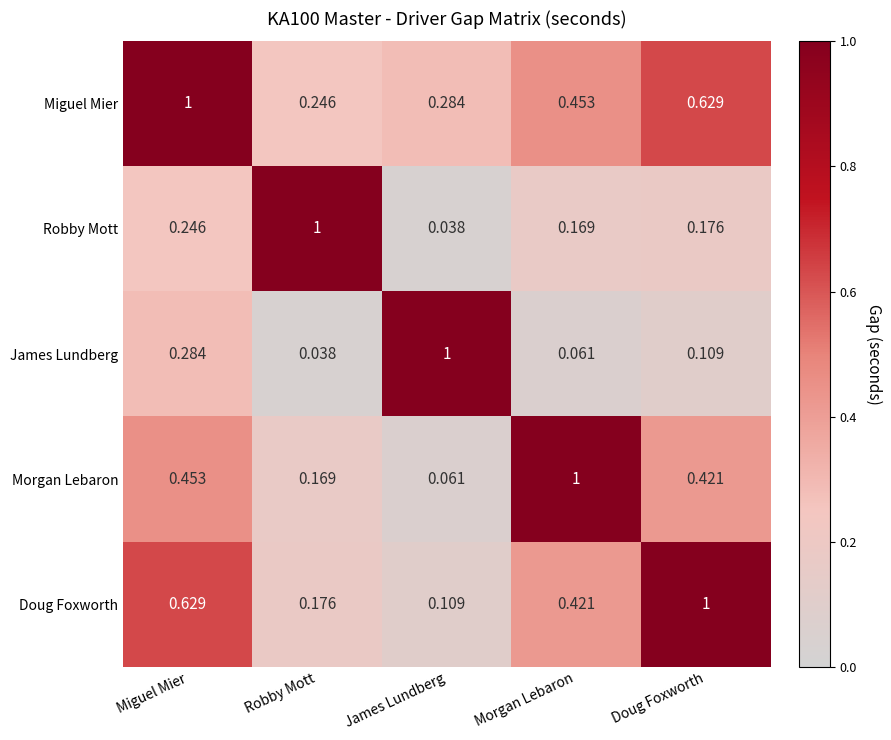

Rank the series at Robby Mott from lowest to highest value.

James Lundberg, Morgan Lebaron, Doug Foxworth, Miguel Mier, Robby Mott